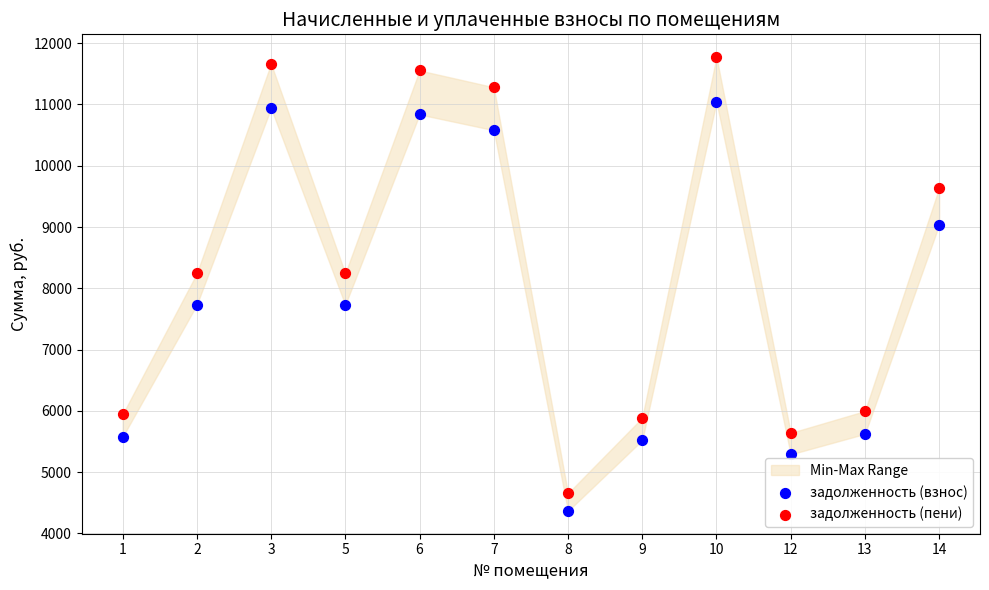

Across all data points, what is the range of Y values (max minus min)?

7408.2